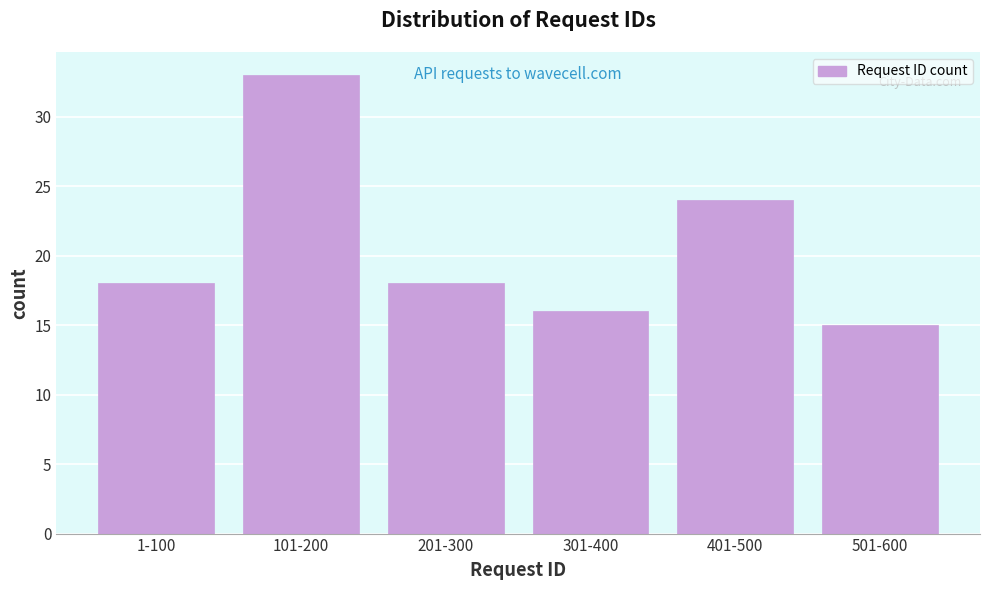

Reading left to right, extract all data points from this chart.

1-100=18	101-200=33	201-300=18	301-400=16	401-500=24	501-600=15